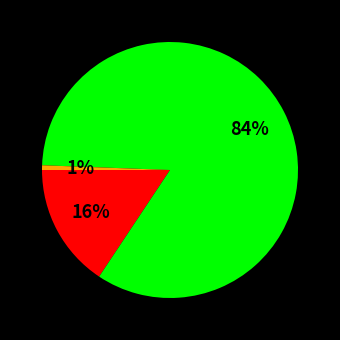

To the nearest percent, what is the average slice percentage?

33%